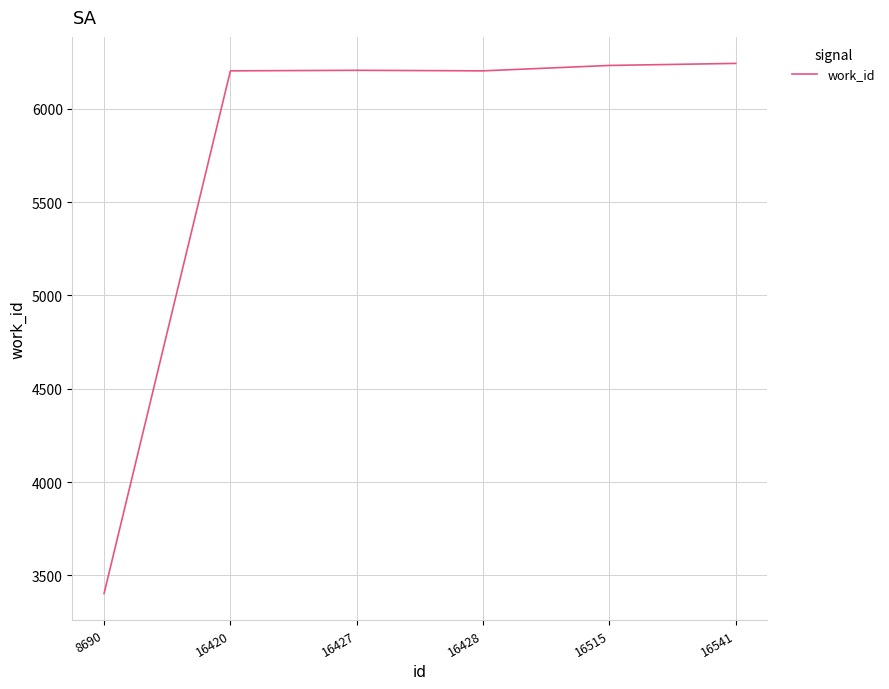

What is the difference between the maximum and minimum values?

2840